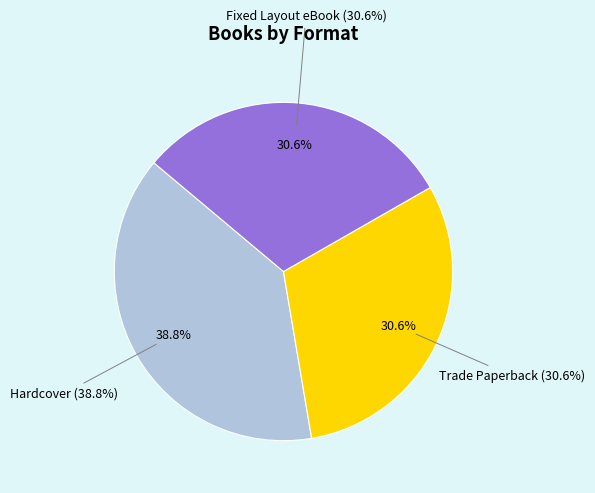

To the nearest percent, what is the difference between the Hardcover and Fixed Layout eBook slice percentages?

8%